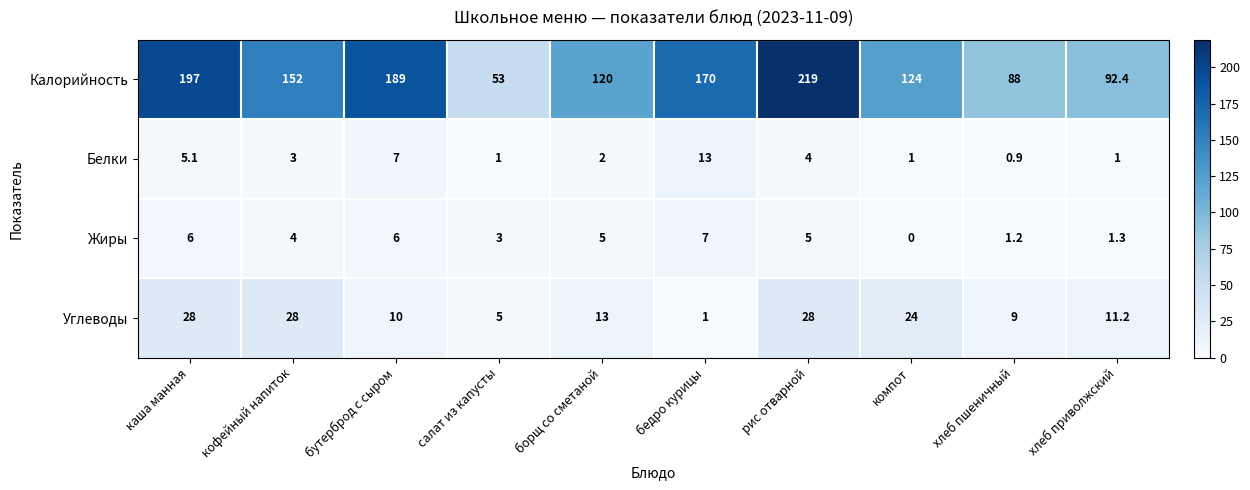

What is the average value of the Жиры series?

3.9